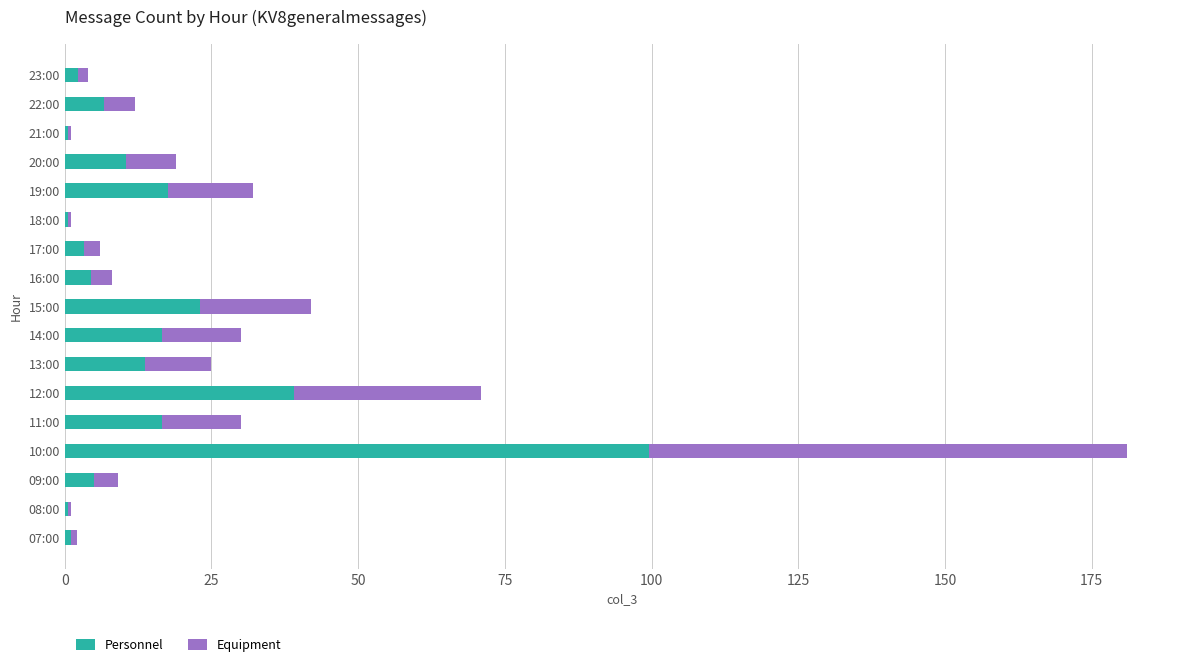

What is the highest value of the Personnel series?

99.6